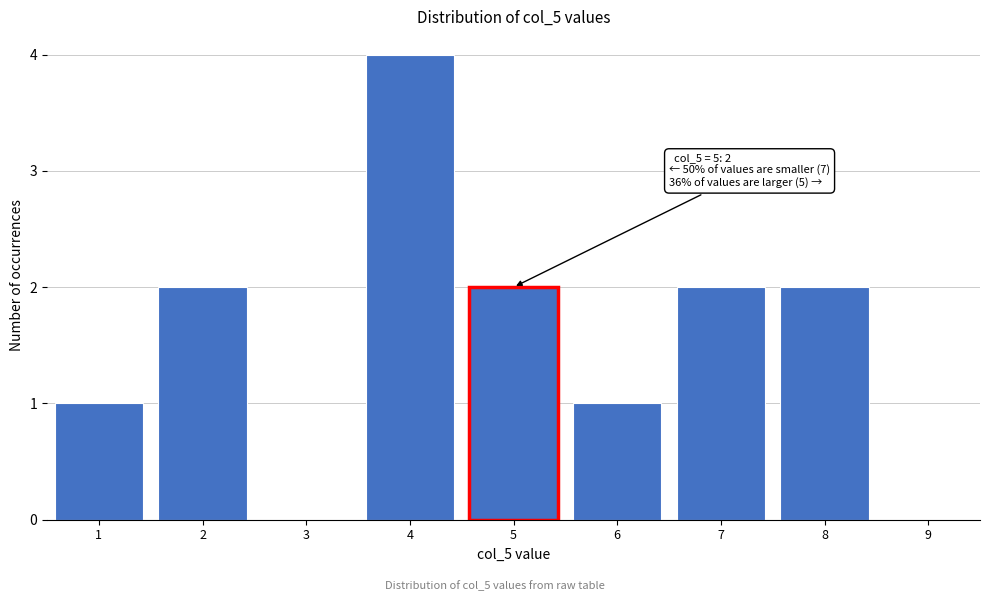

Over which range of the x-axis is the bar tallest?

3.5 to 4.5